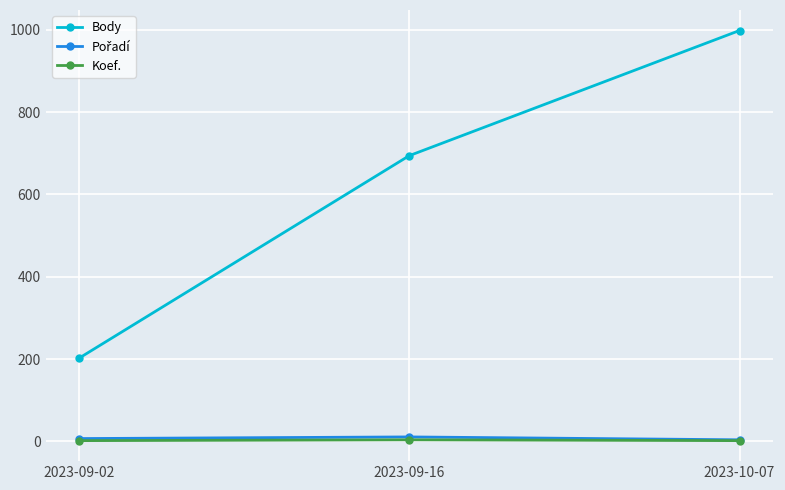

Which series changed the most between 2023-09-02 and 2023-09-16?

Body